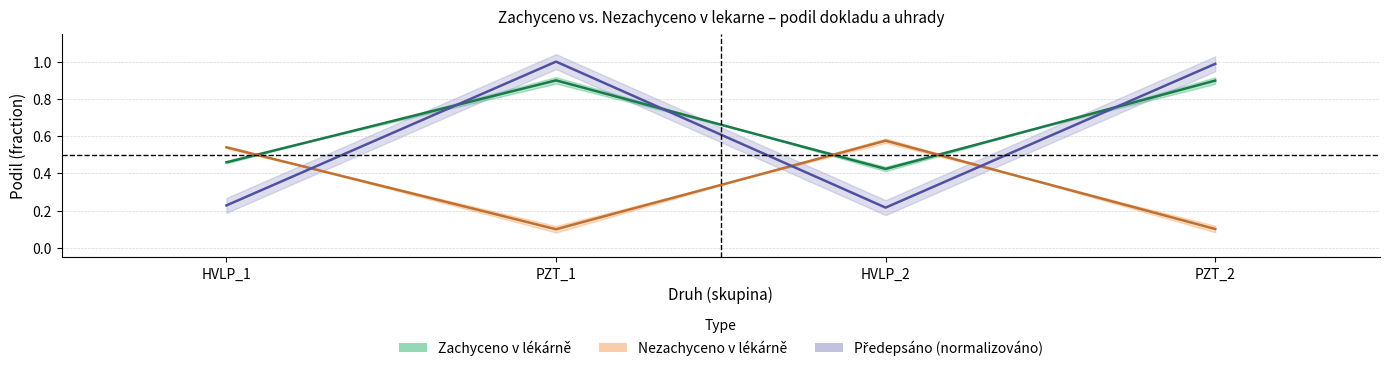

What is the sum of all Predepsano_Doklady values?

2.4